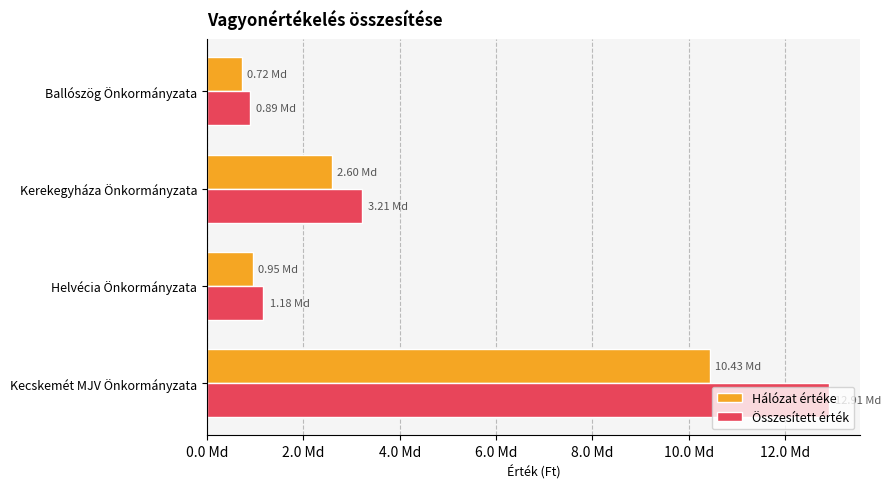

Reading left to right, transcribe all the data shown in this chart.

Hálózat értéke: 10432360409.0	949465318.0	2595597137.0	720182671.0
Összesített érték: 12910554638.4	1175009622.3	3212178006.1	891261168.1